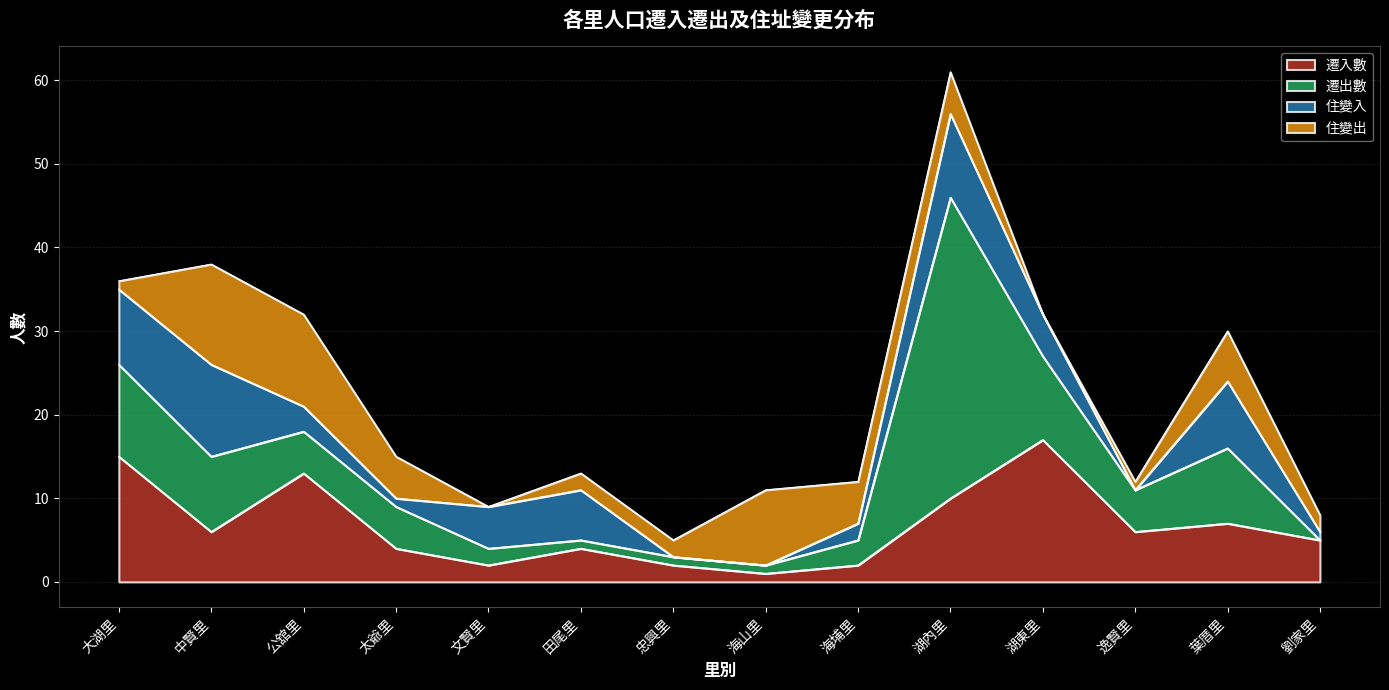

Is it true that 遷出數 equals 7 at 公舘里?

False